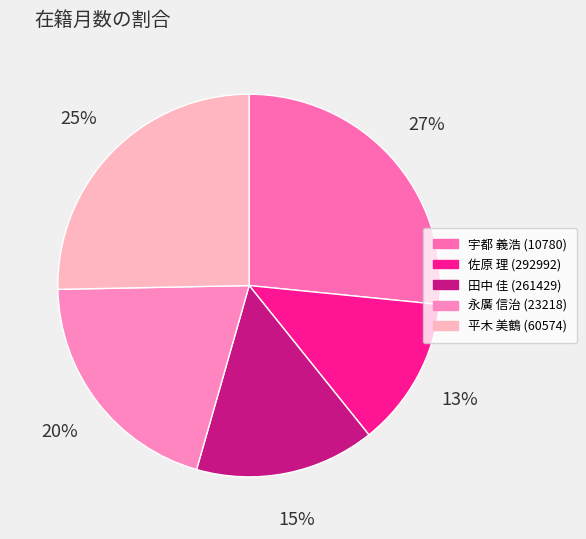

Is there any slice that represents more than half of the pie?

No